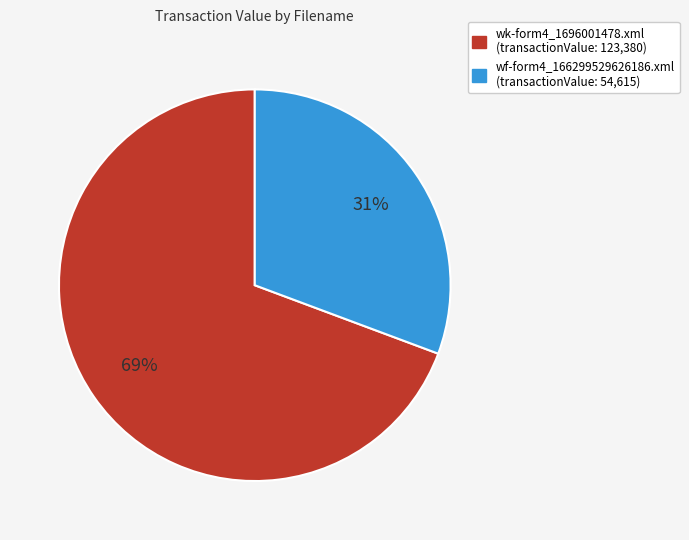

Which has a higher value, wk-form4_1696001478.xml or wf-form4_166299529626186.xml?

wk-form4_1696001478.xml